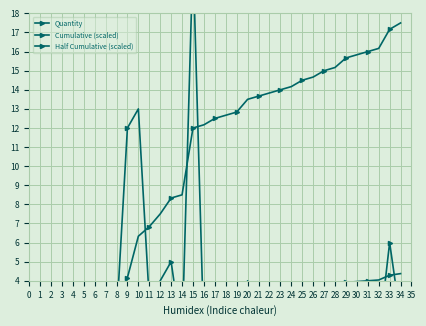

True or false: Half Cumulative (scaled) and Cumulative (scaled) cross at least once.

False